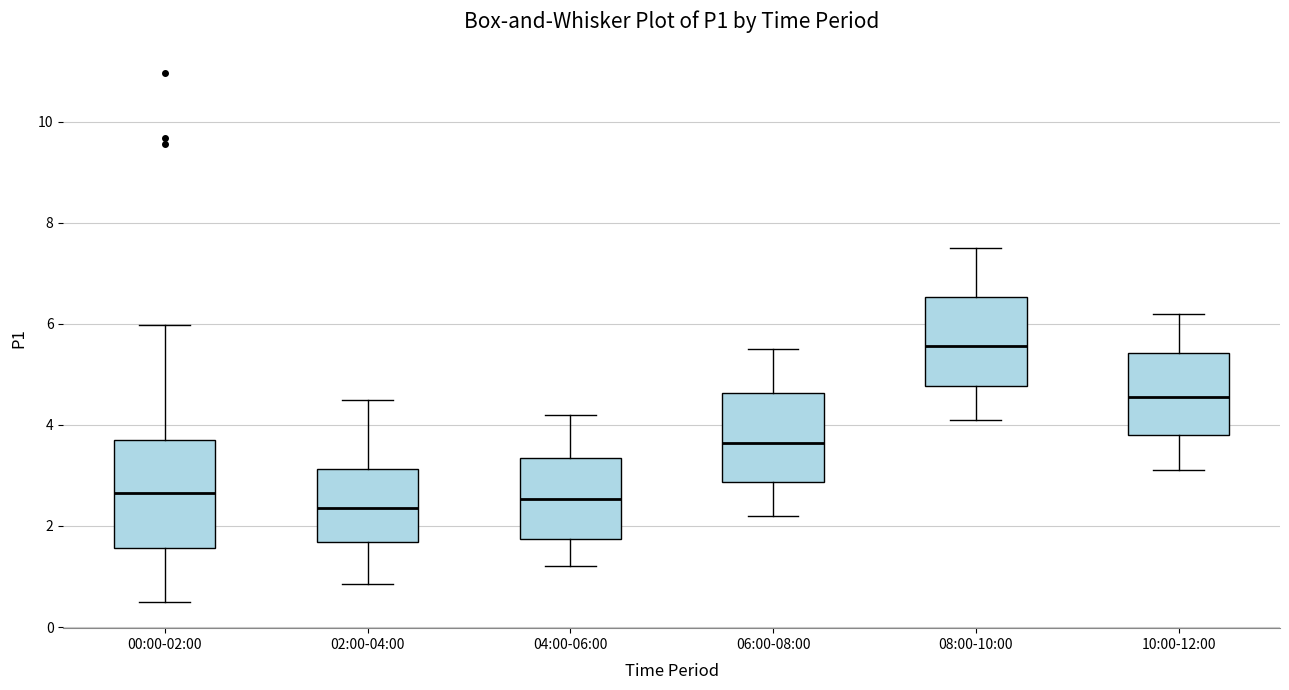

Which box is the tallest, from its lower edge to its upper edge?

00:00-02:00